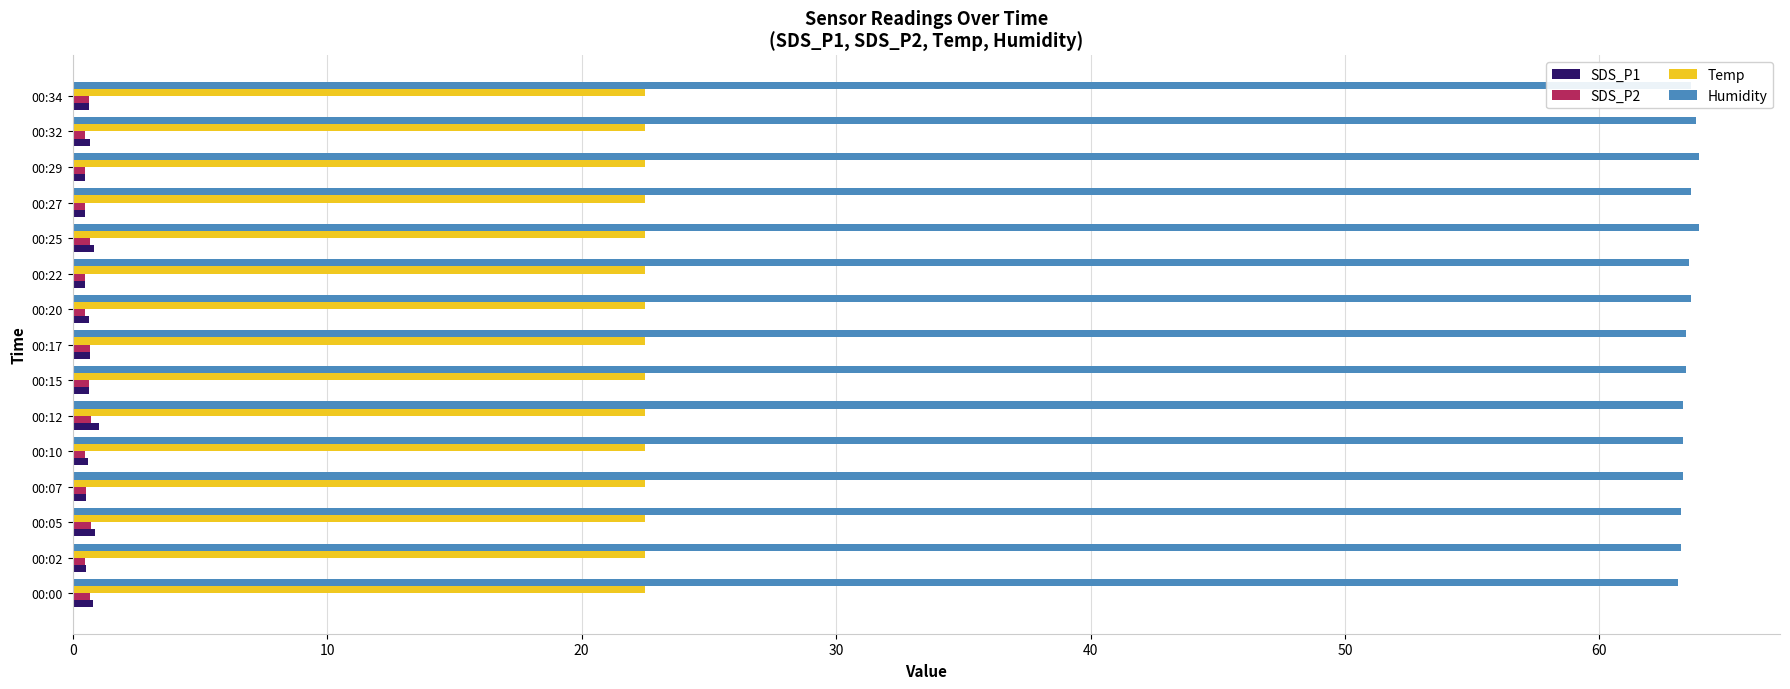

What is the minimum value shown in the chart?

0.5